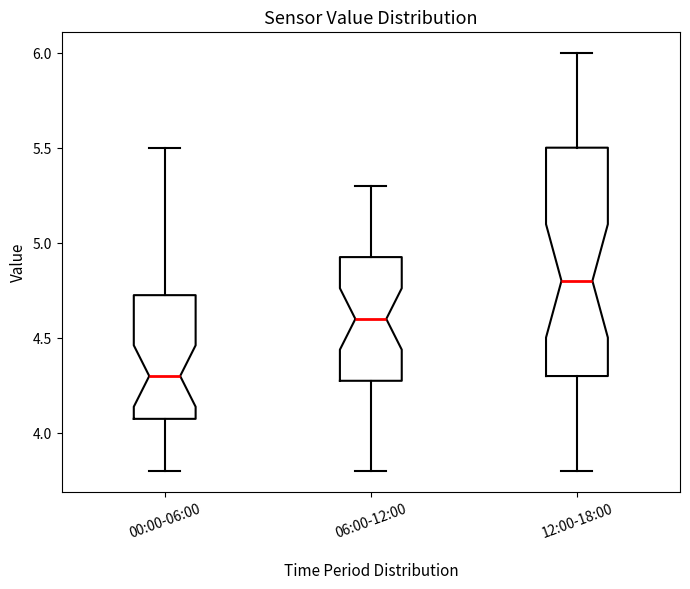

Reading left to right, transcribe this box plot: for each box, give where its median line is, the range the box spans, and where its two whiskers end, as read against the y-axis. The values are not printed on the chart, so give them approximately, as read against the axis.

00:00-06:00: median 4.30, box 4.10 to 4.75, whiskers 3.80 to 5.50
06:00-12:00: median 4.60, box 4.30 to 4.95, whiskers 3.80 to 5.30
12:00-18:00: median 4.80, box 4.30 to 5.50, whiskers 3.80 to 6.00